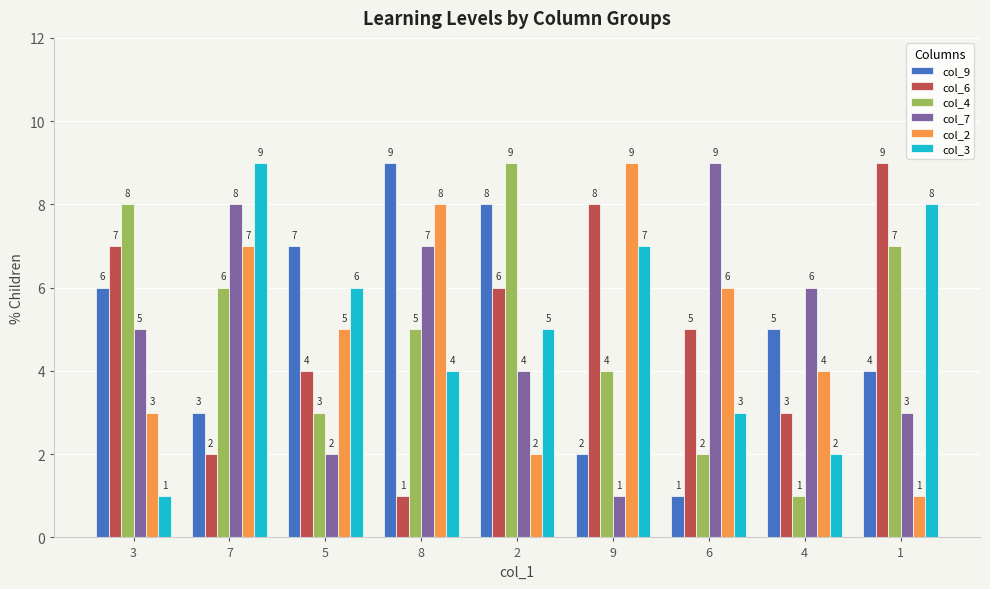

The col_9 series shows 5 at 4. True or false?

True